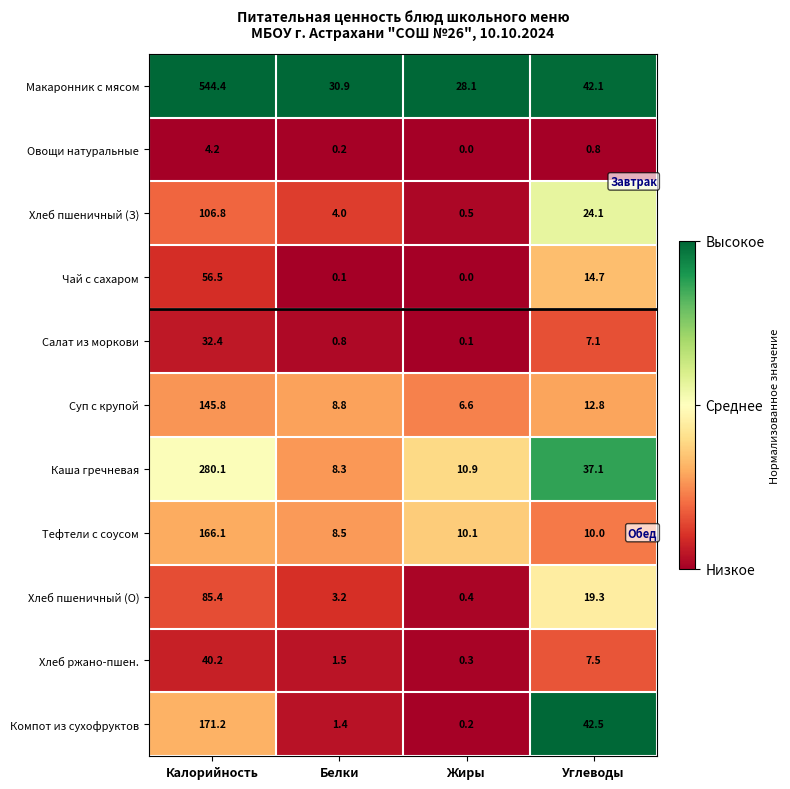

List the series in order of their peak value, lowest first.

Овощи натуральные, Салат из моркови, Хлеб ржано-пшен., Чай с сахаром, Хлеб пшеничный (О), Хлеб пшеничный (З), Суп с крупой, Тефтели с соусом, Компот из сухофруктов, Каша гречневая, Макаронник с мясом